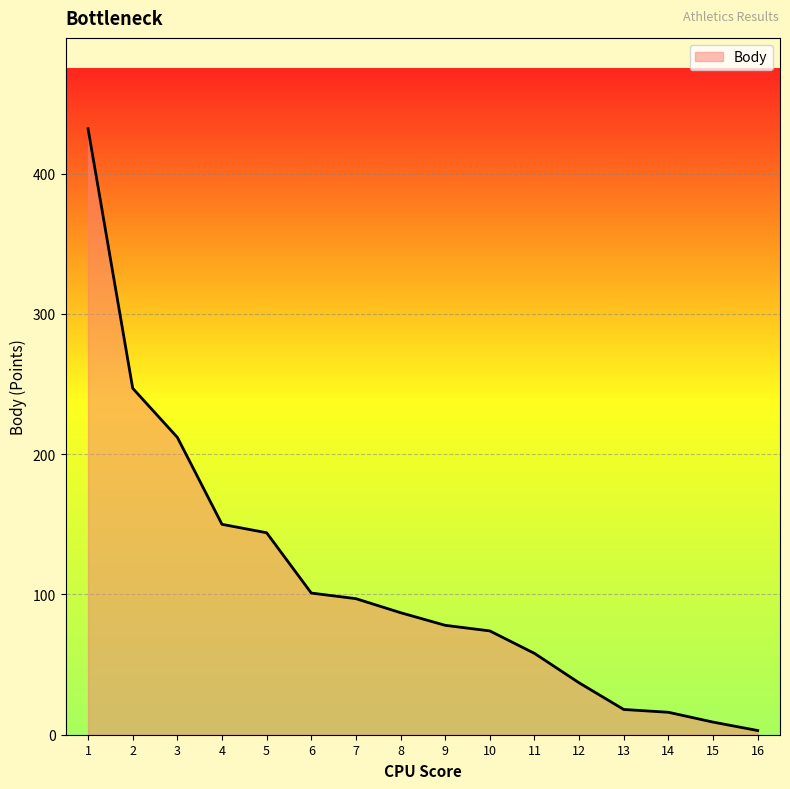

What is the ratio of the value at 6 to the value at 5?

0.7